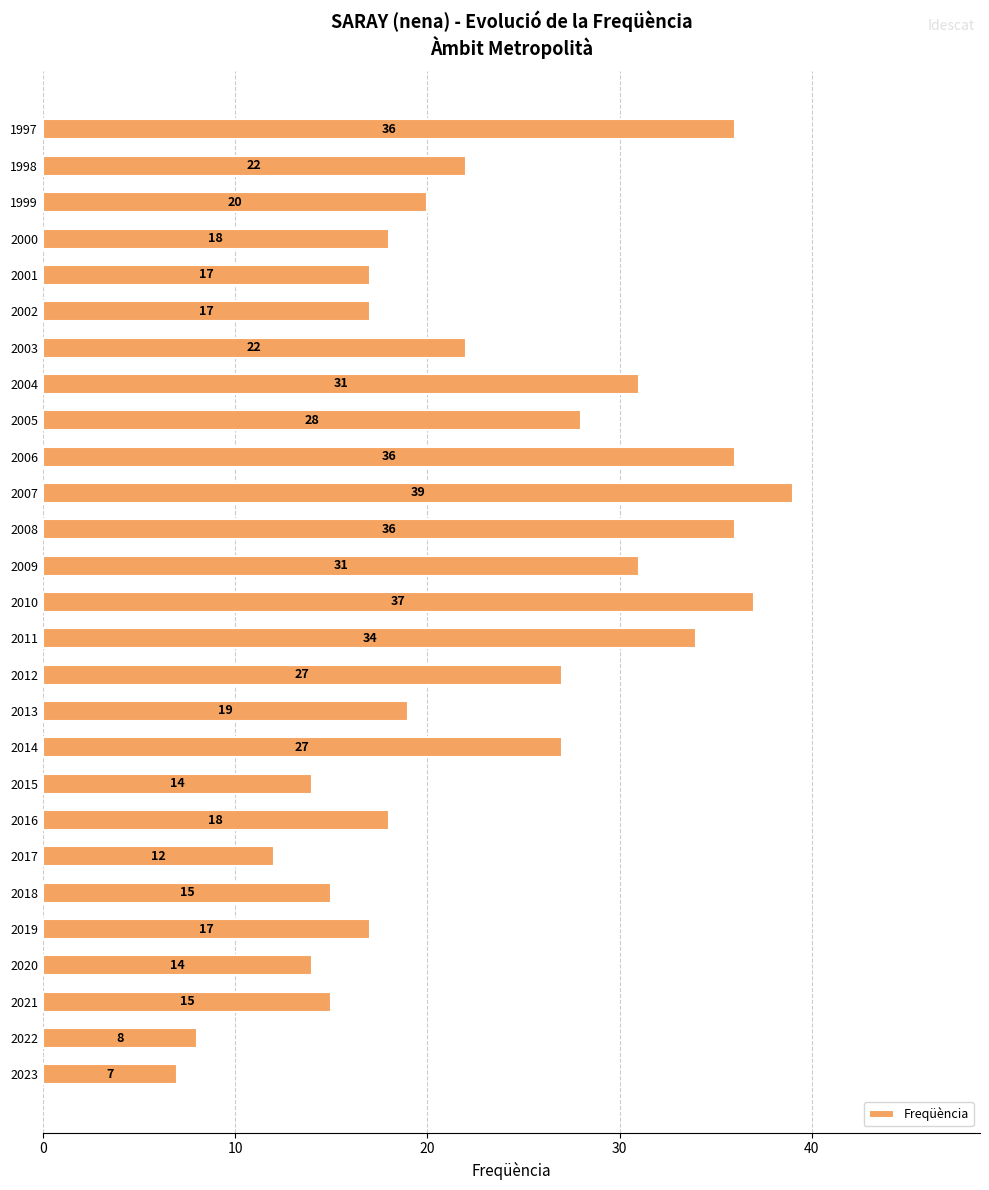

Which has a higher value, 2022 or 2010?

2010